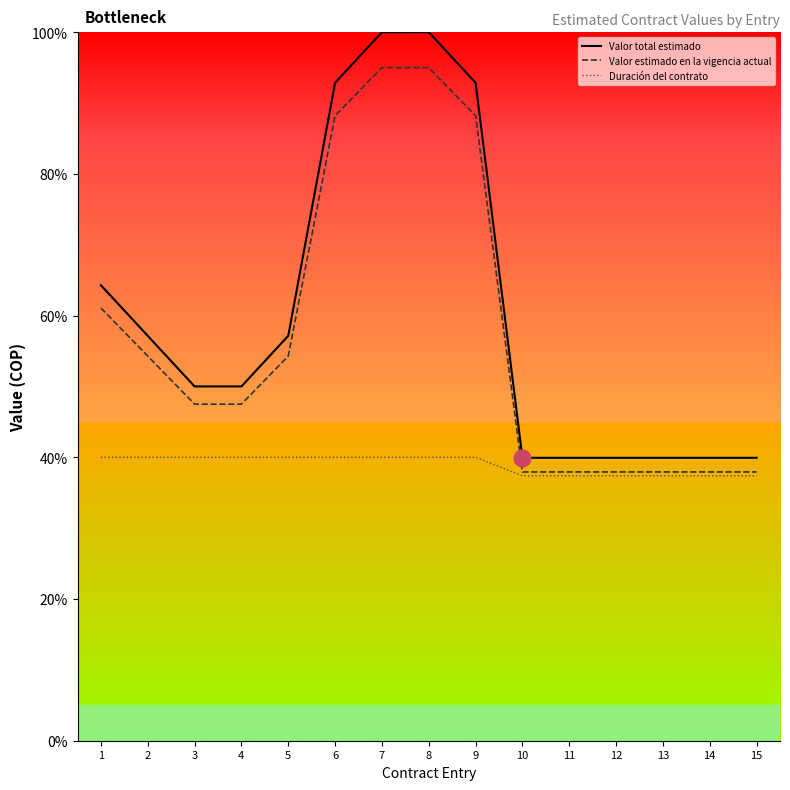

Does the chart display data point markers on the line(s)?

No